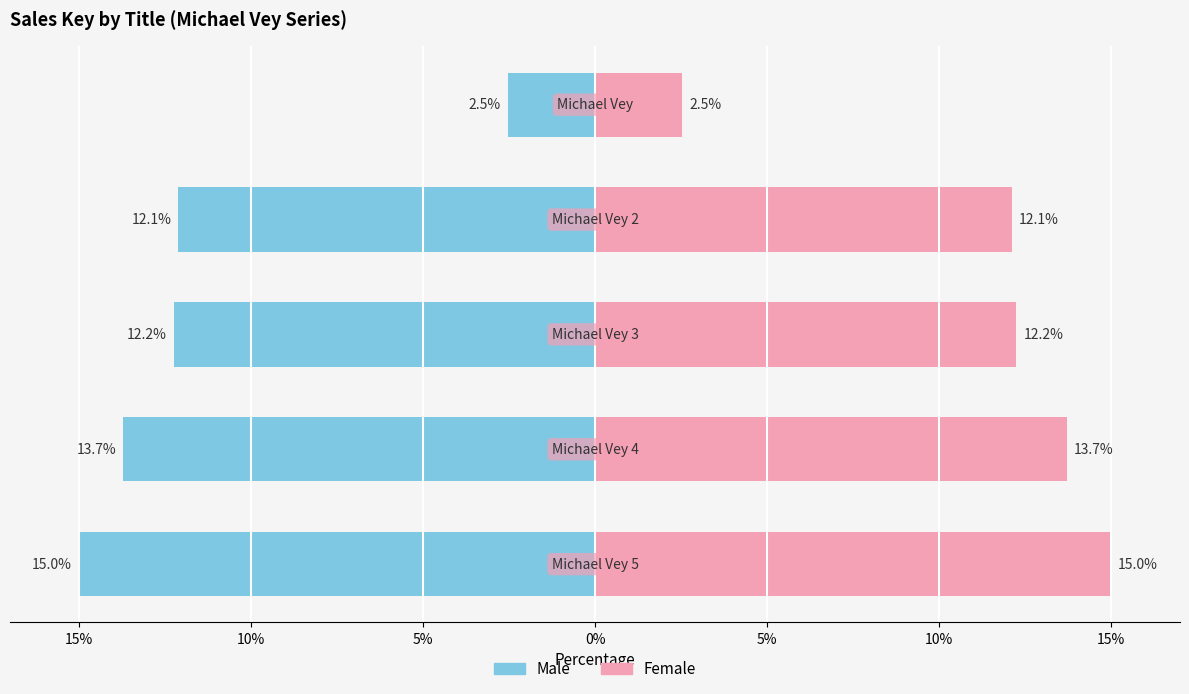

What is the average value of the Male series?

-11.1